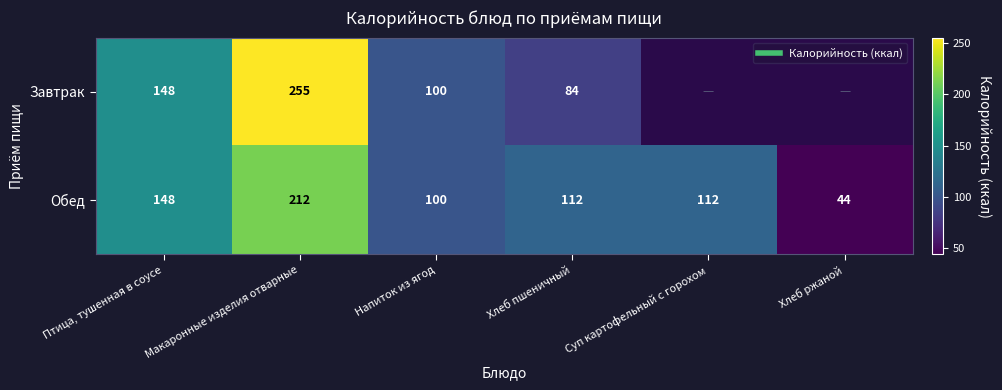

Which category has the lowest value across all series?

Хлеб ржаной